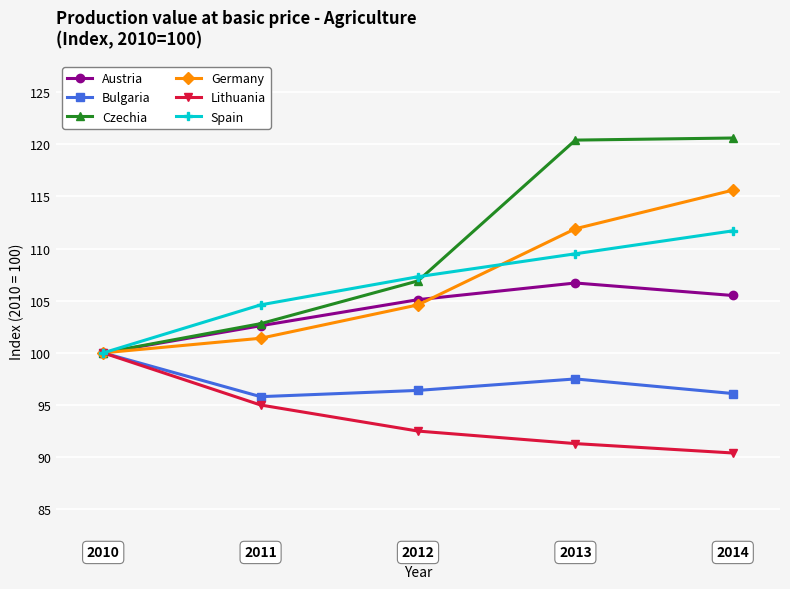

What is the value of the Czechia point at the 5th from the left?

120.6